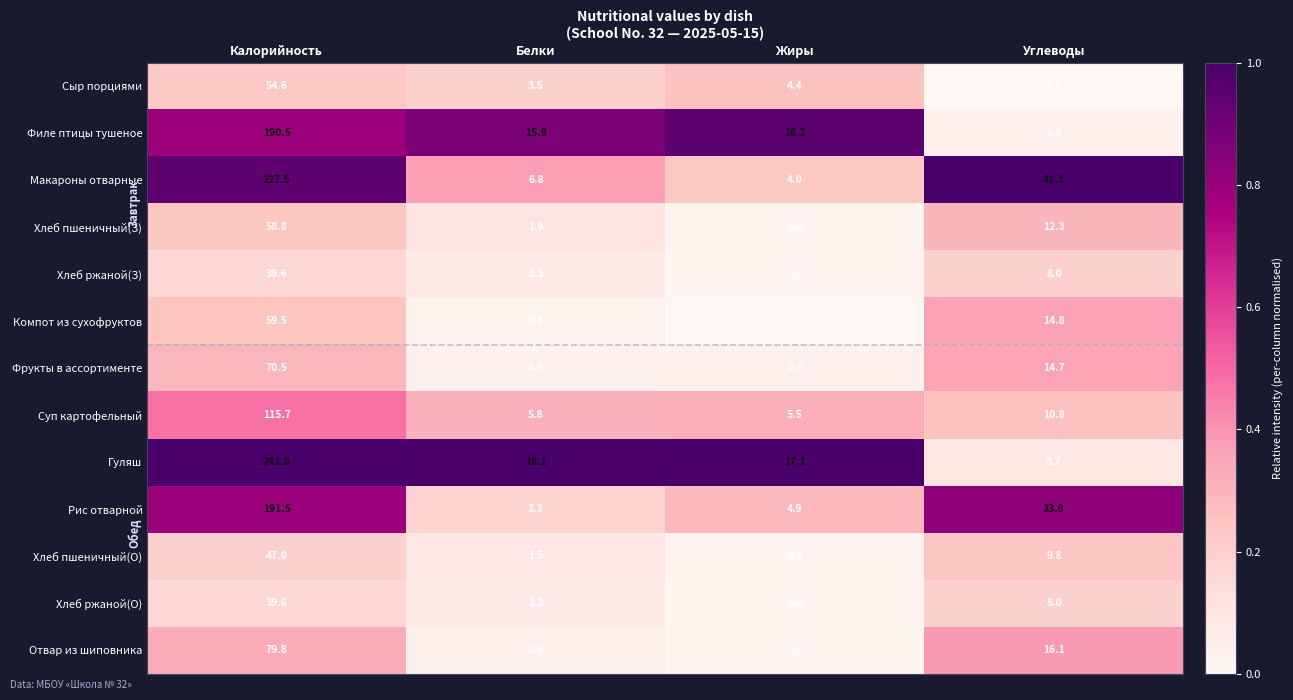

Which series has the largest total across all categories?

Гуляш